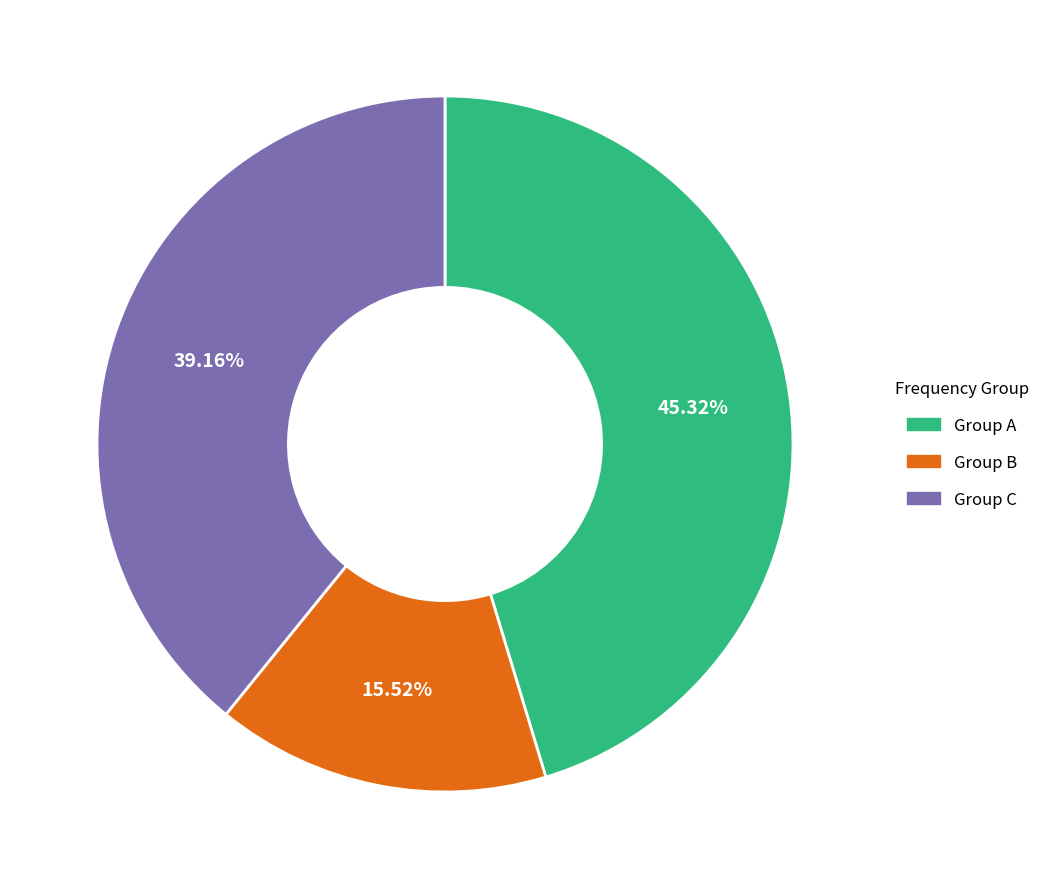

Is there a majority slice in this chart?

No